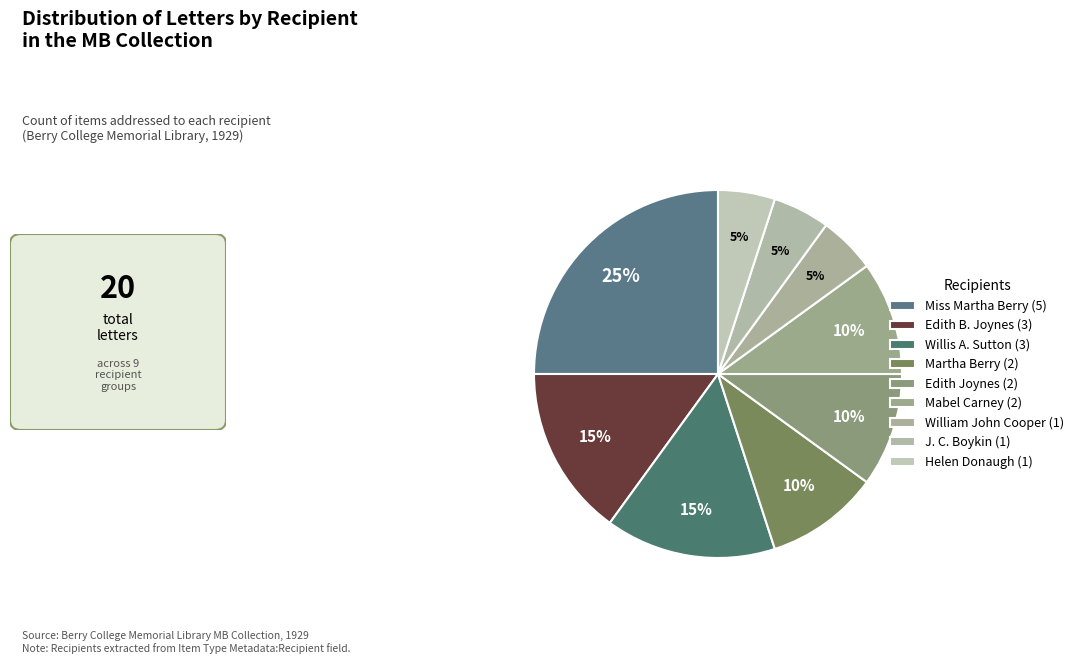

How many slices are in this pie chart?

9